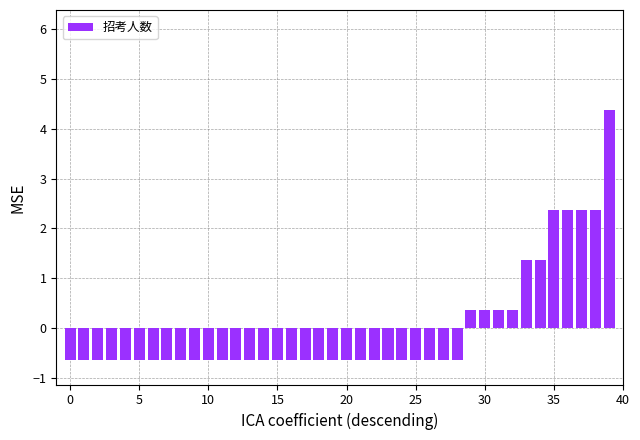

What is the smallest value displayed?

-0.6